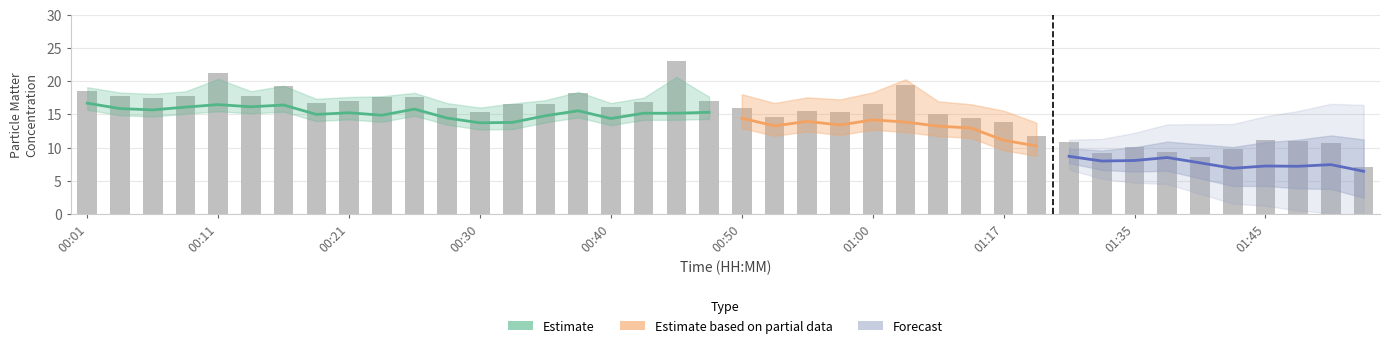

Between 01:48 and 00:13, which is larger?

00:13